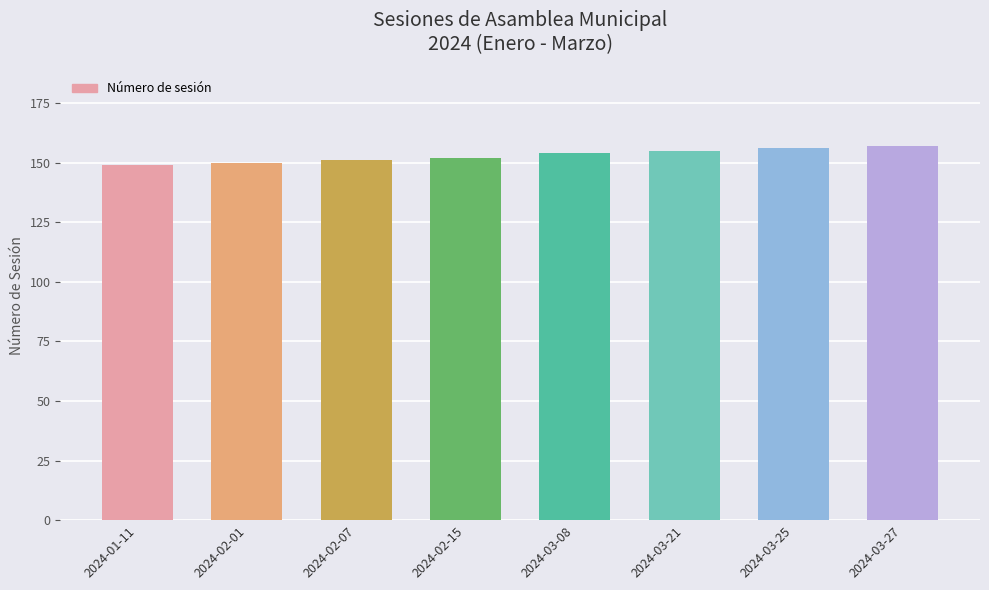

What is the maximum value shown in the chart?

157